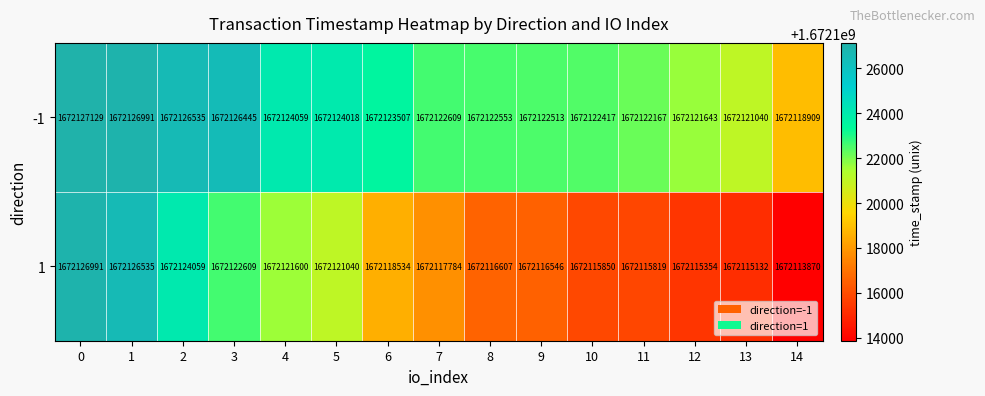

Which series has the widest spread of values?

1